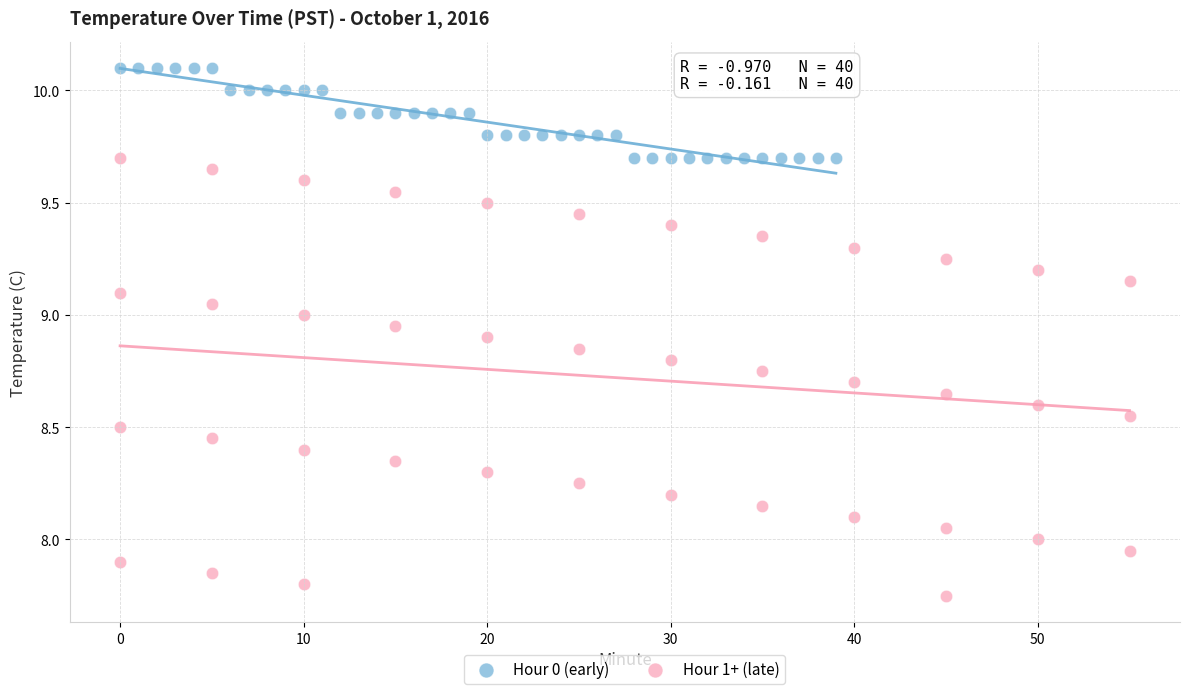

Which series contains the lowest Y value?

Hour 1+ (late)